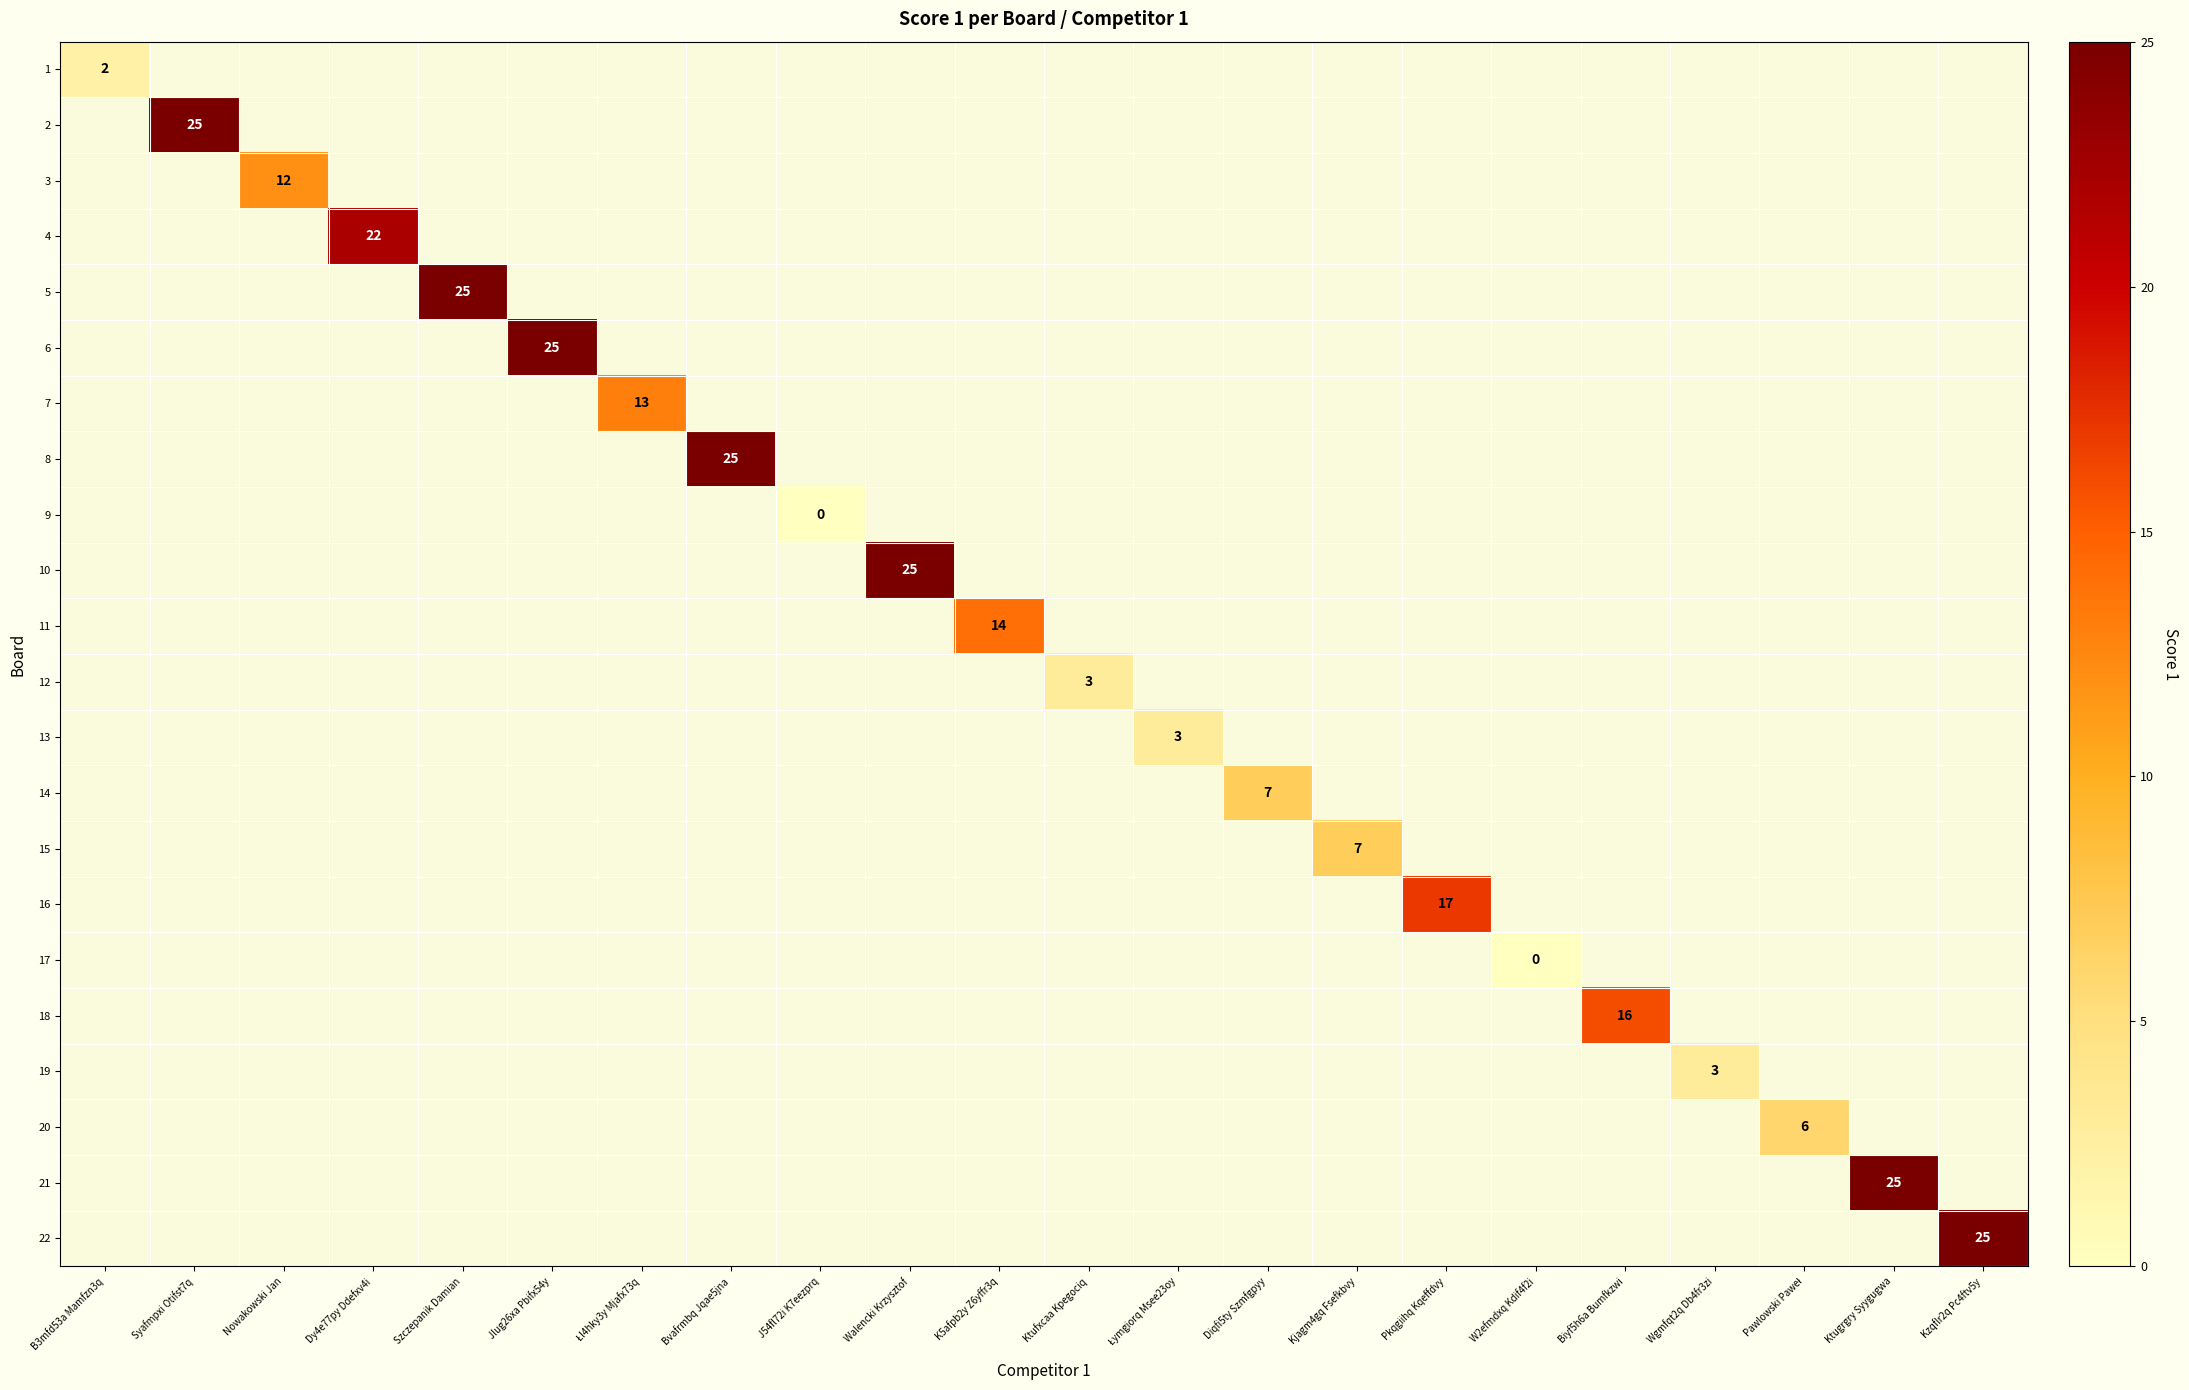

How many distinct data groups are displayed?

22